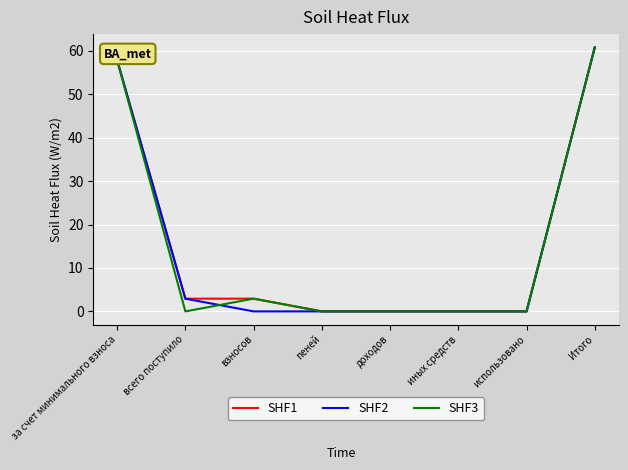

What is the difference between the maximum and minimum values in the SHF2 series?

60.8